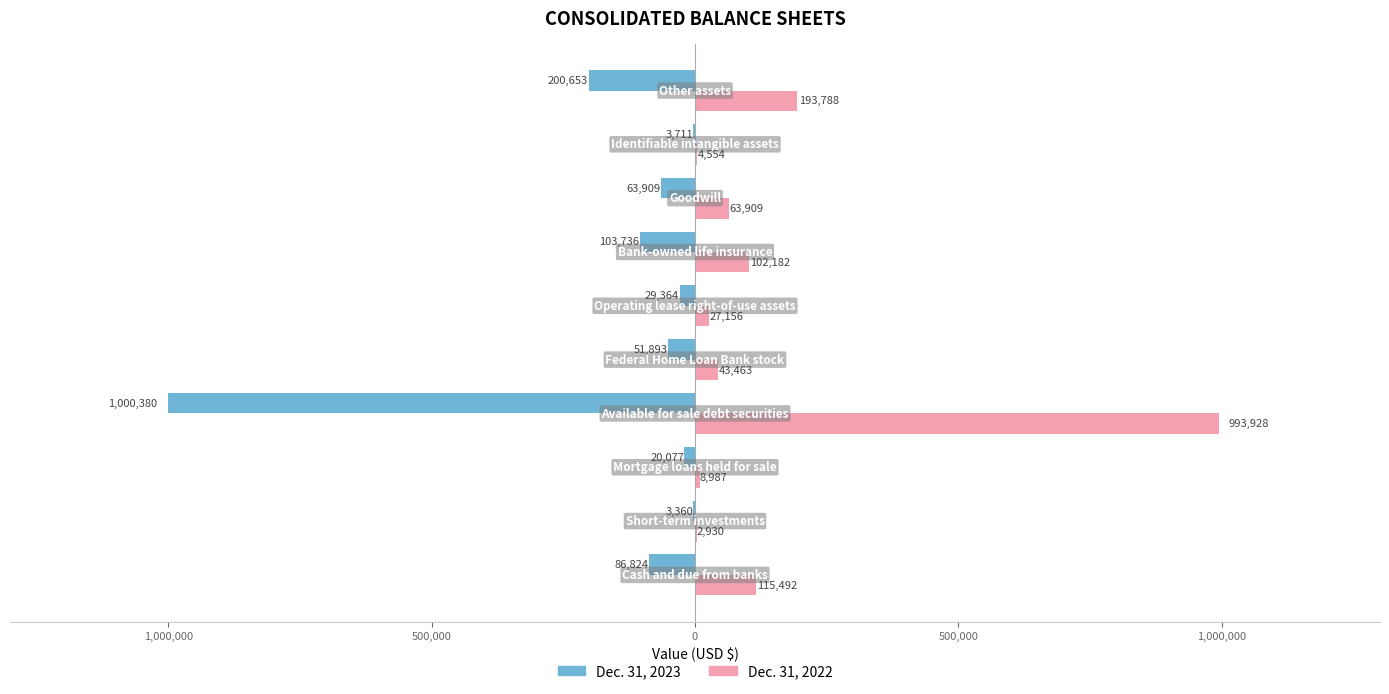

At how many categories does at least one series exceed 486237?

1